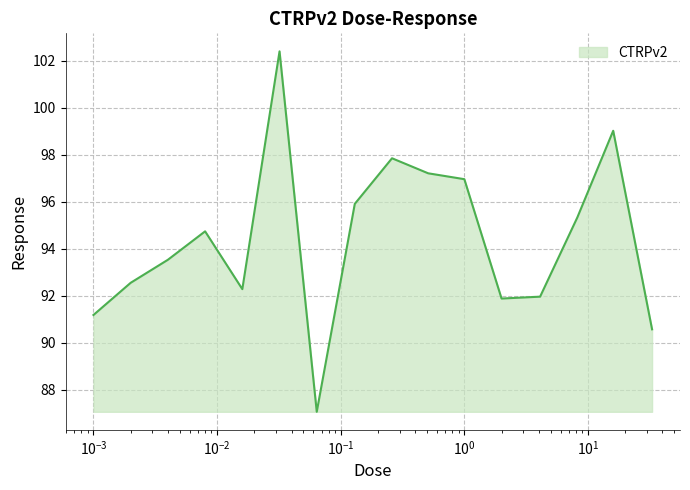

What is the sum of all values?

1510.4